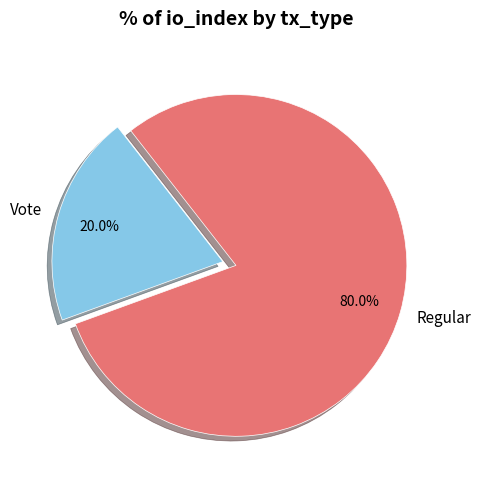

True or false: Vote accounts for 30% of the total.

False